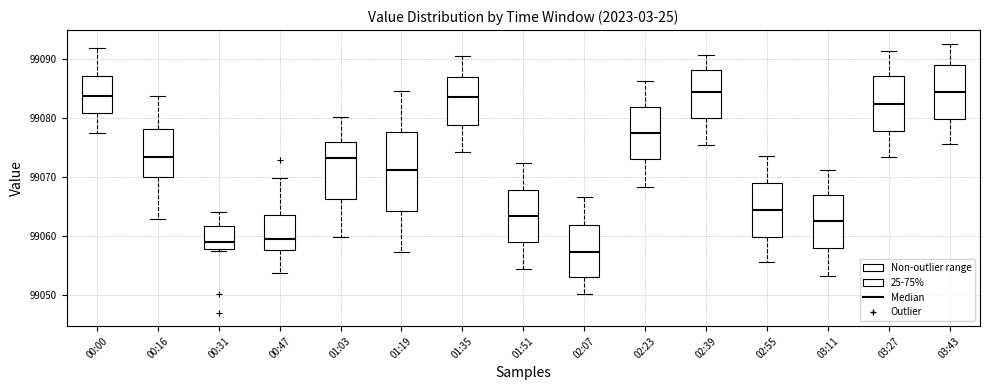

Which box has the lowest median line?

02:07